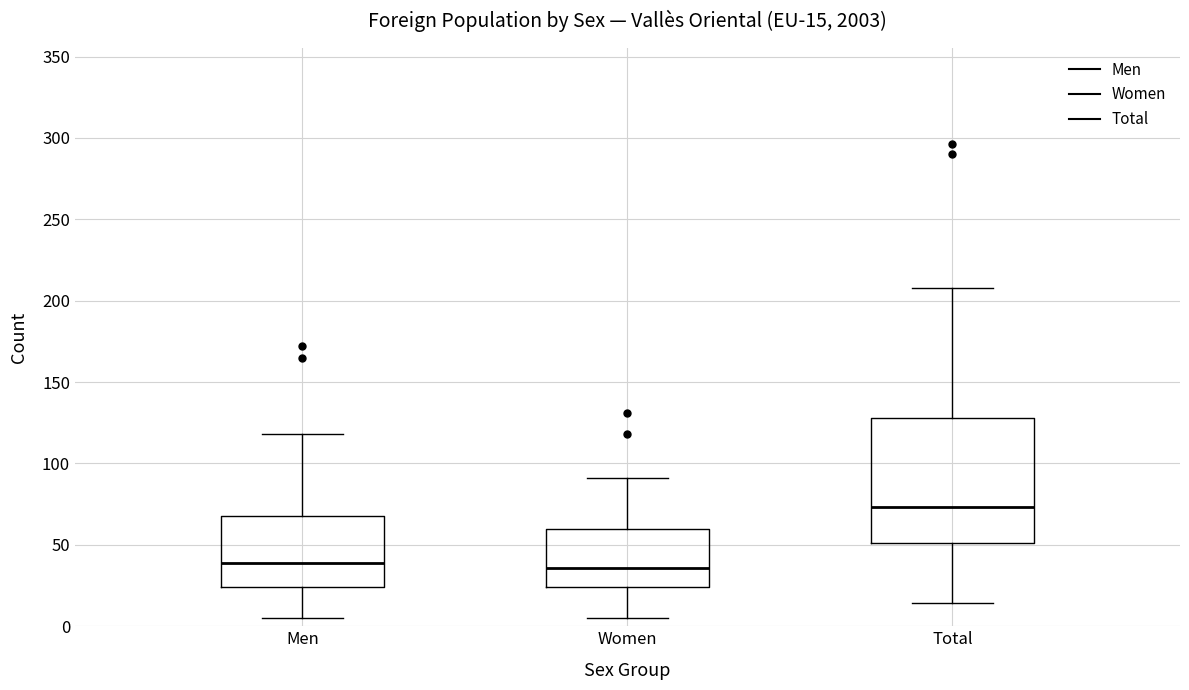

Comparing the boxes themselves (not the whiskers), which one is the tallest?

Total